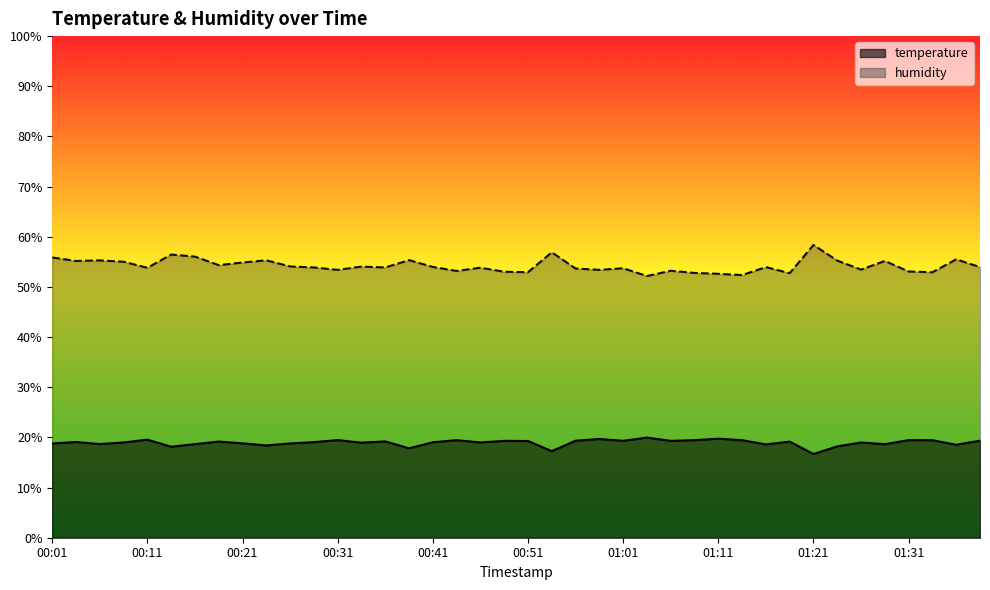

List the labels in order of temperature value, largest first.

01:04, 01:11, 00:59, 00:11, 00:31, 00:44, 01:09, 01:31, 01:14, 01:34, 01:39, 00:56, 01:01, 00:49, 01:06, 00:51, 00:36, 00:19, 01:19, 00:04, 00:29, 00:41, 00:09, 00:46, 01:26, 00:34, 00:21, 00:26, 00:01, 00:06, 00:16, 01:29, 01:16, 01:36, 00:24, 01:24, 00:14, 00:39, 00:54, 01:21